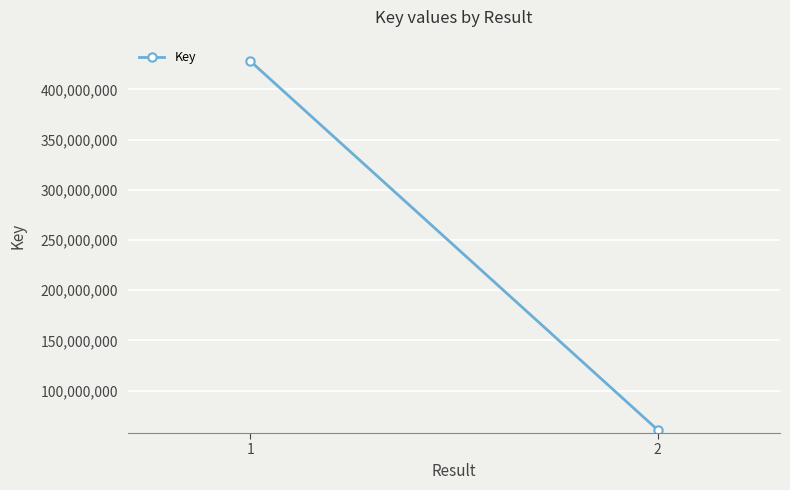

What is the value of the 2nd point from the left?

60780006